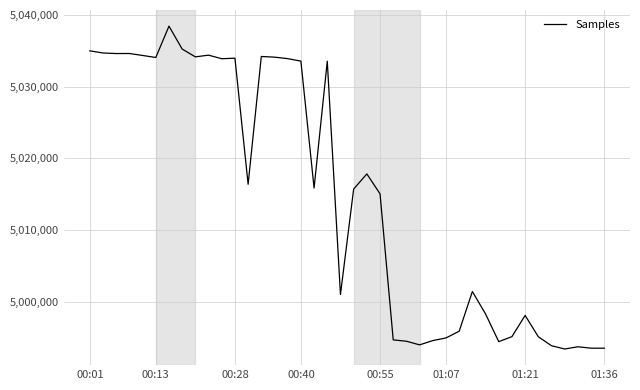

What is the maximum value shown in the chart?

5038431